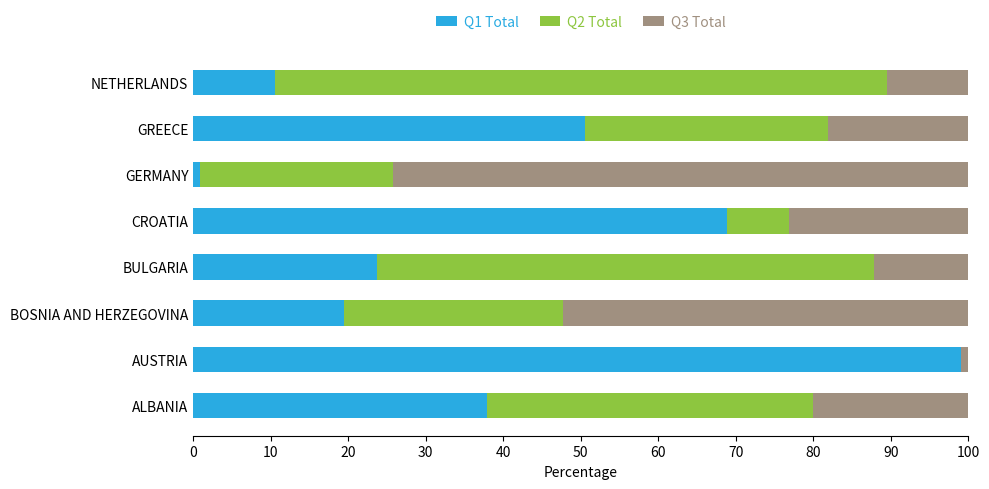

What is the sum of all Q1 Total values?

311.0